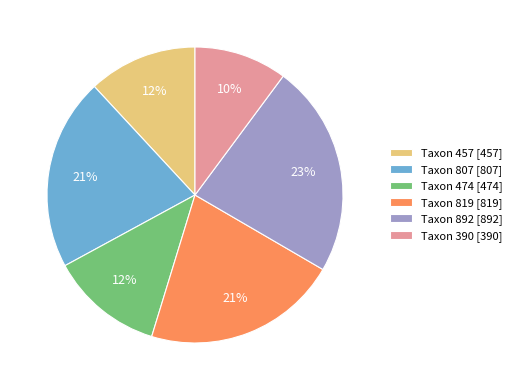

True or false: Taxon 457 [457] accounts for 23% of the total.

False